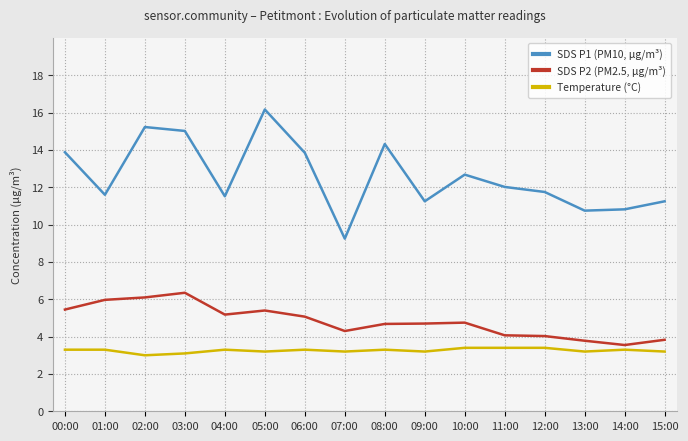

What is the sum of all SDS P2 (PM2.5, μg/m³) values?

77.2